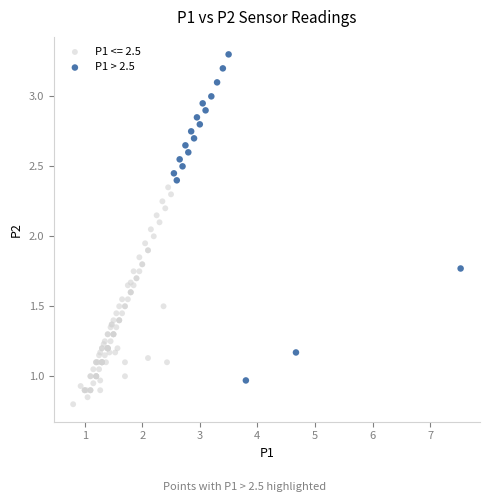

Which series contains the highest Y value?

P1 > 2.5